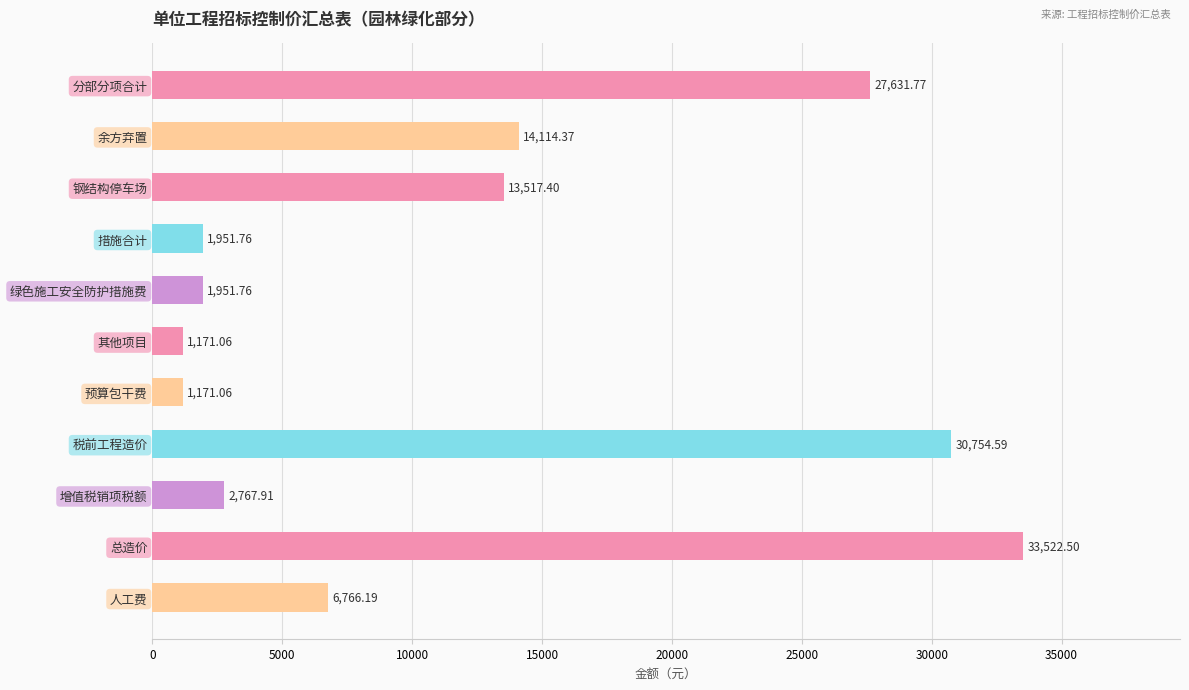

Does the chart contain any negative values?

No